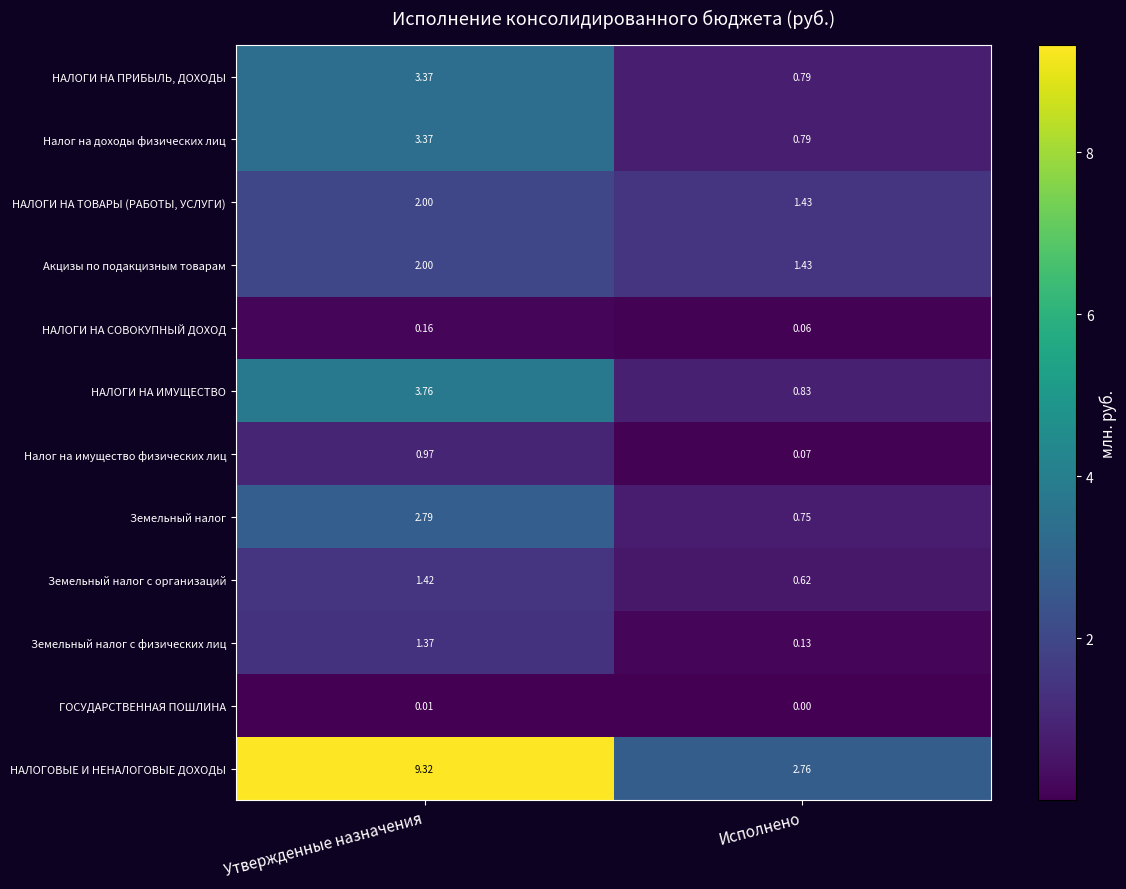

How many distinct data groups are displayed?

12